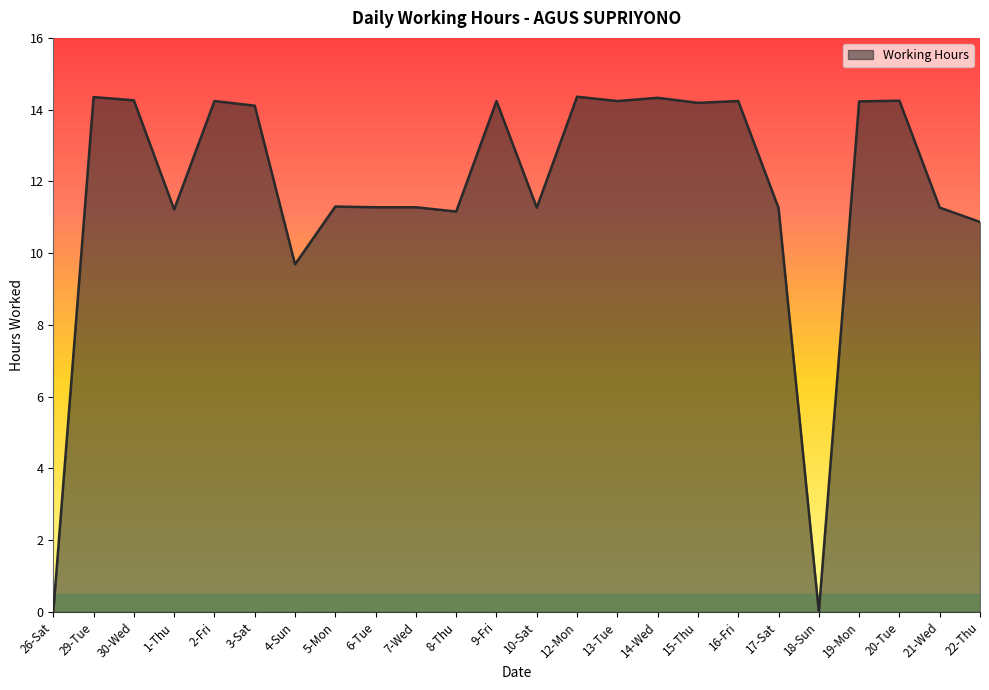

Where is the data nearest to the value 7?

4-Sun